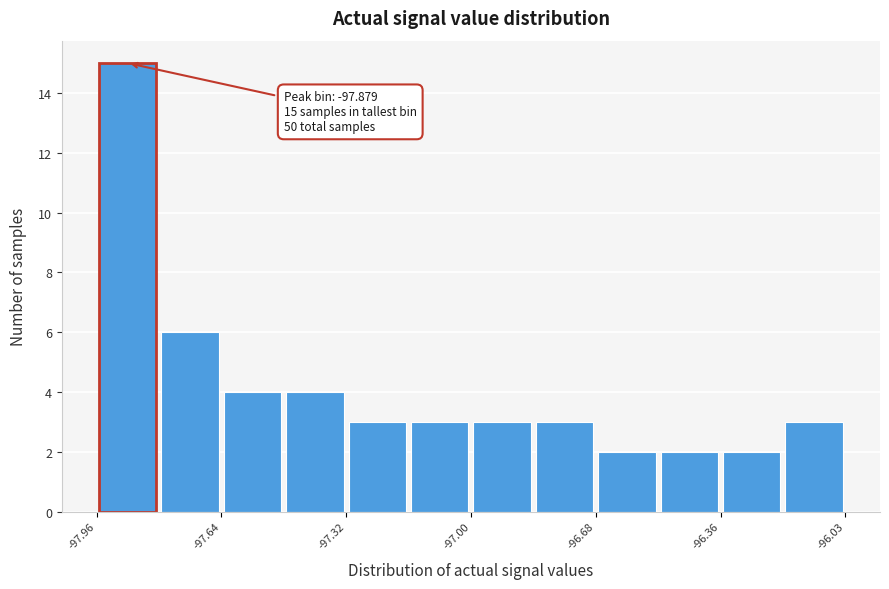

Read against the x-axis, roughly where is the centre of the tallest bar?

-97.90